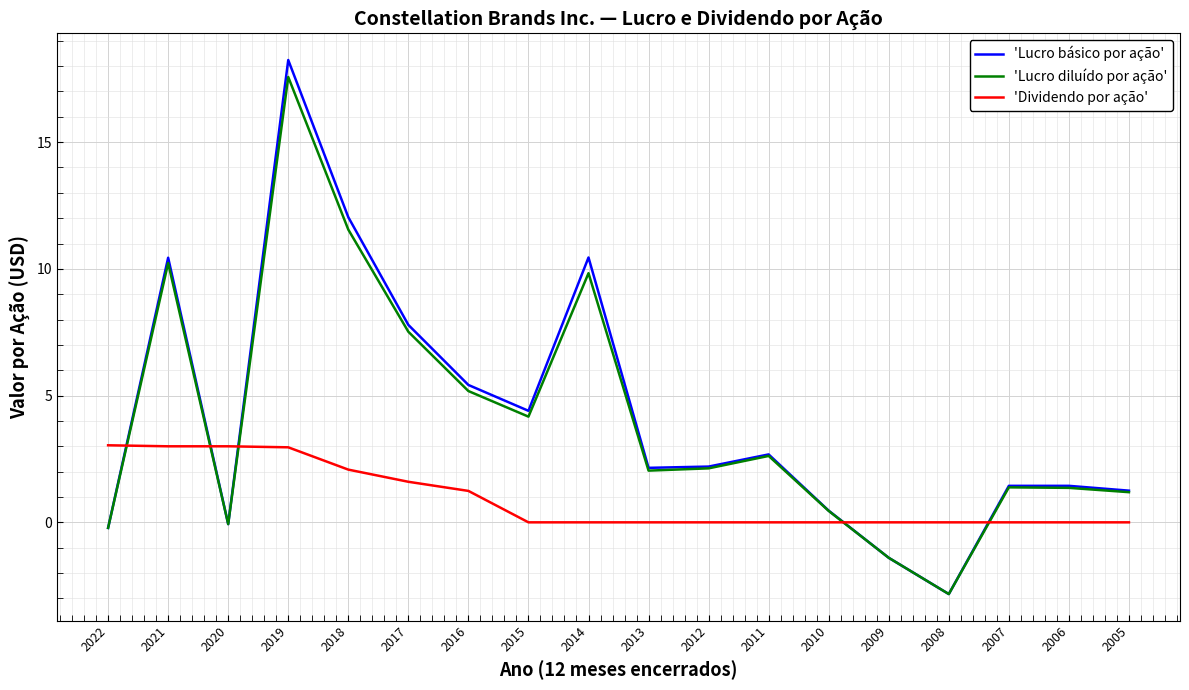

What is the maximum value shown in the chart?

18.2